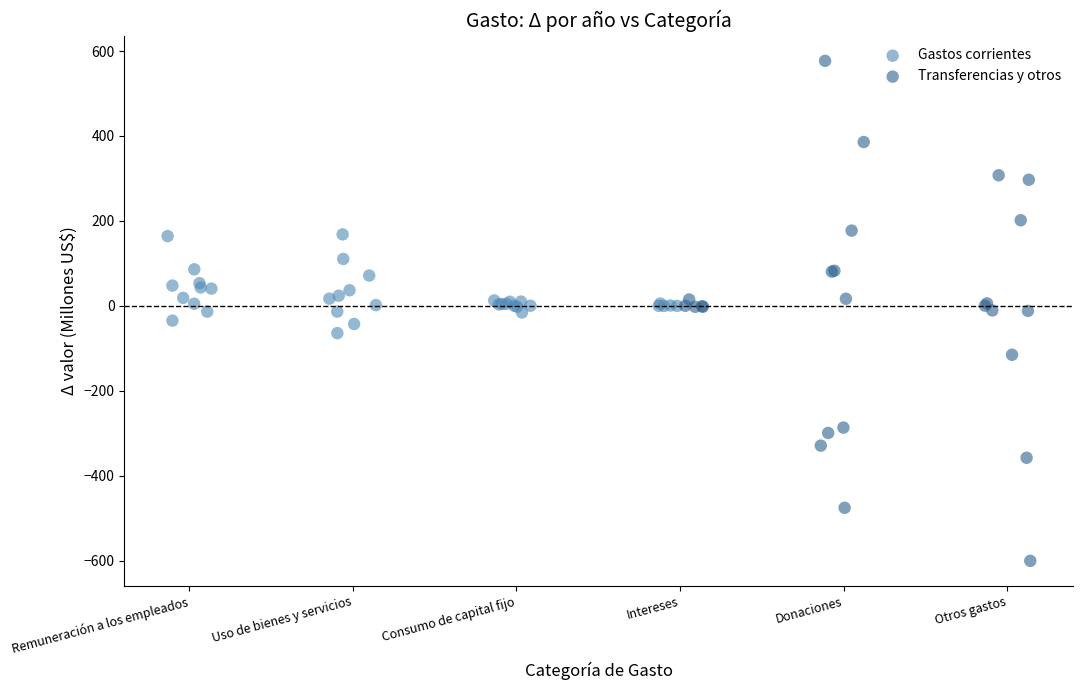

Which series has the widest spread of Y values?

Transferencias y otros